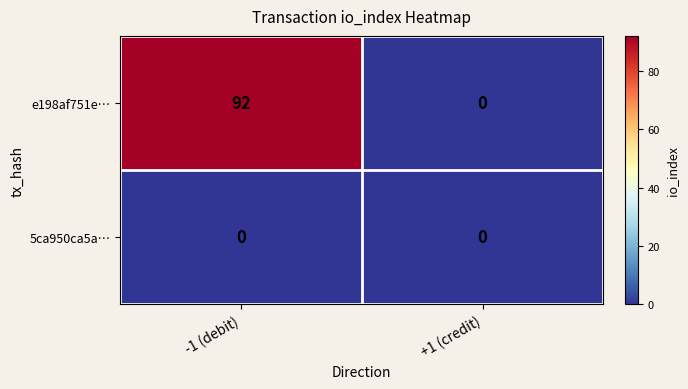

Which series has the widest spread of values?

e198af751e…